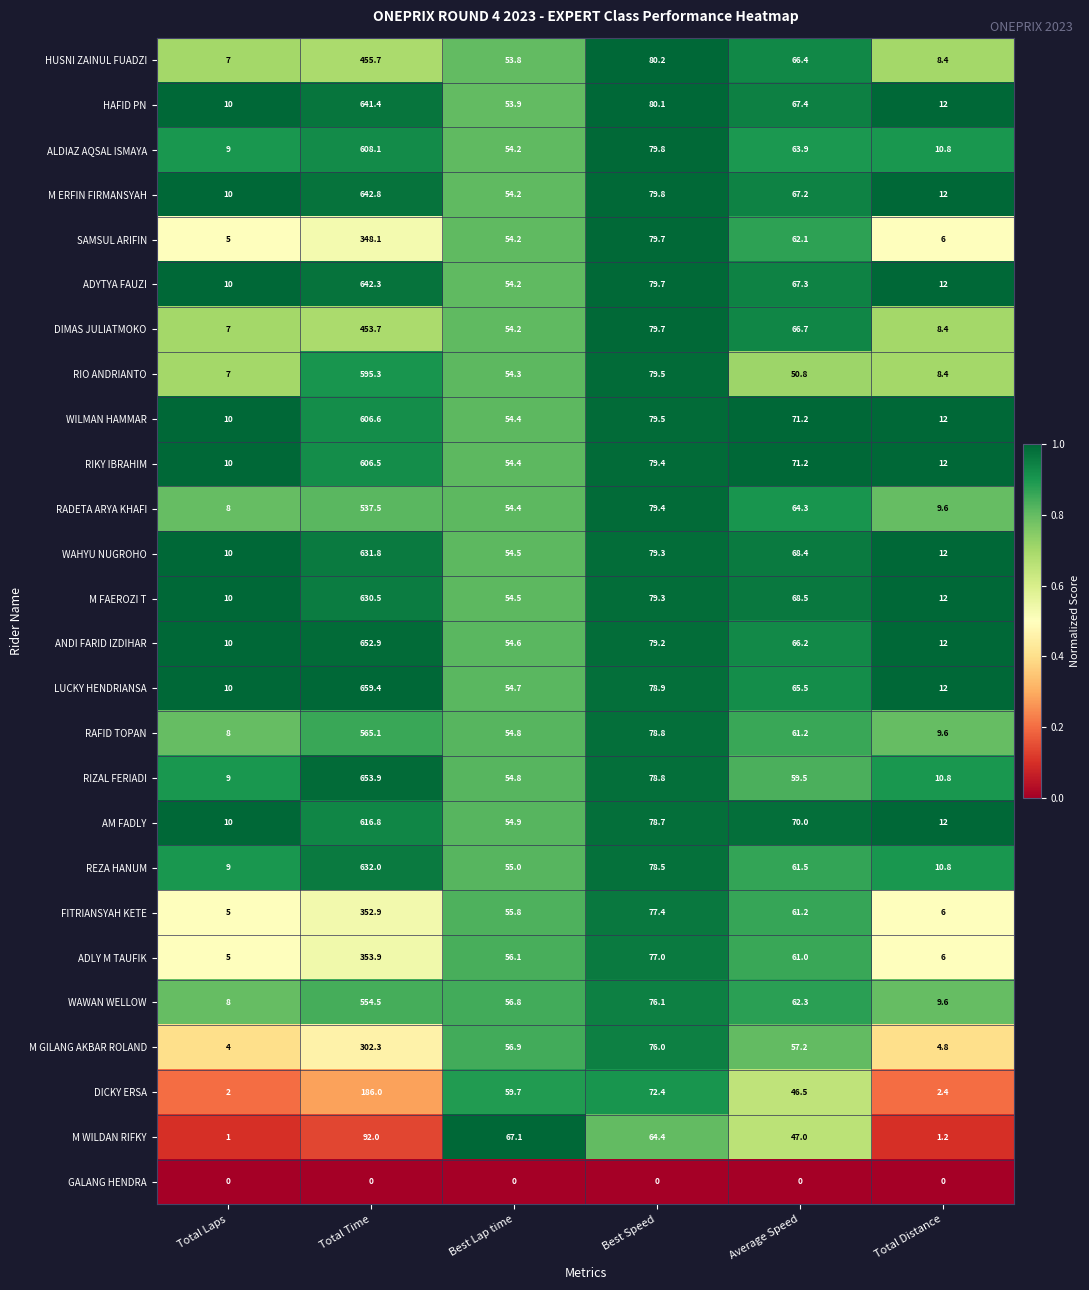

True or false: FITRIANSYAH KETE has a value of 6.0 at Total Distance.

True